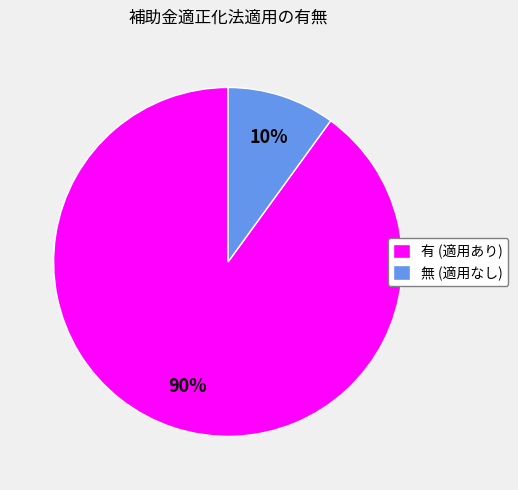

Combined, do 有 (適用あり) and 無 (適用なし) account for over 50%?

Yes